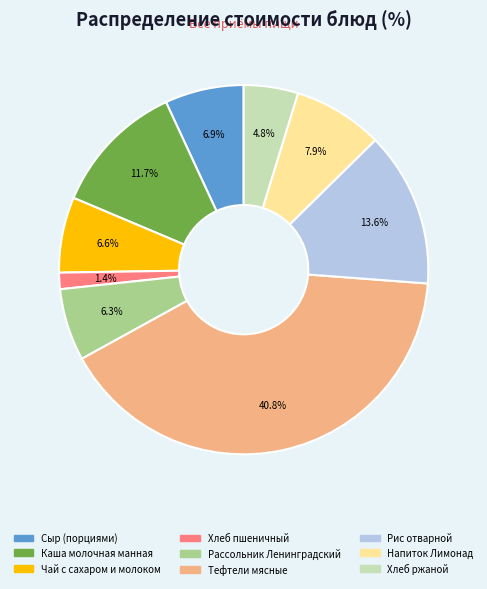

To the nearest percent, what percentage of the pie is Рис отварной?

14%